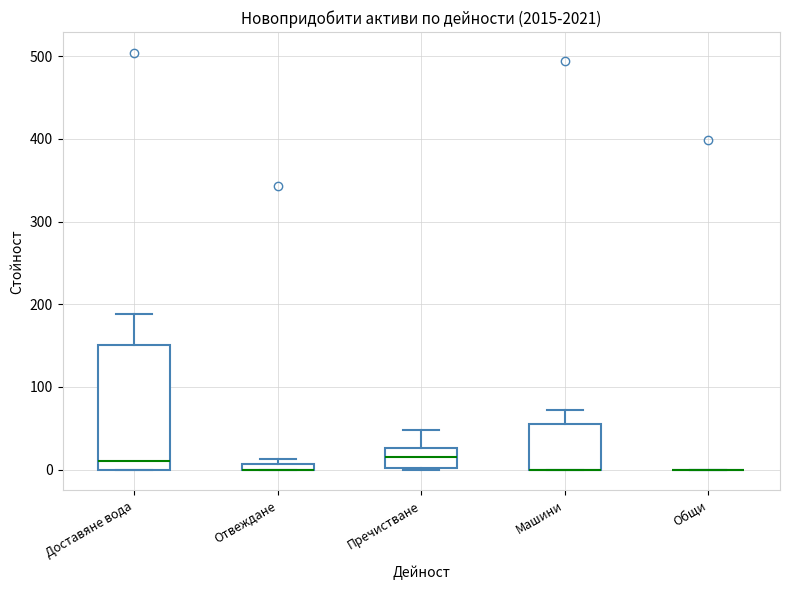

Which box is the tallest, from its lower edge to its upper edge?

Доставяне вода